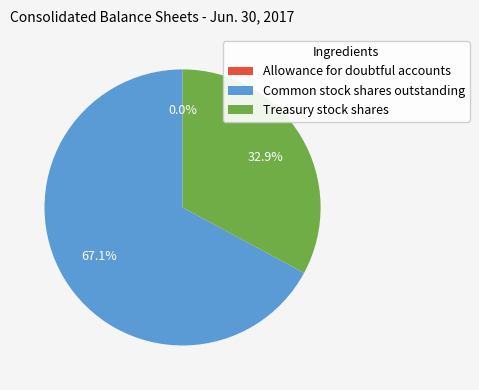

Which has a higher value, Treasury stock shares or Common stock shares outstanding?

Common stock shares outstanding